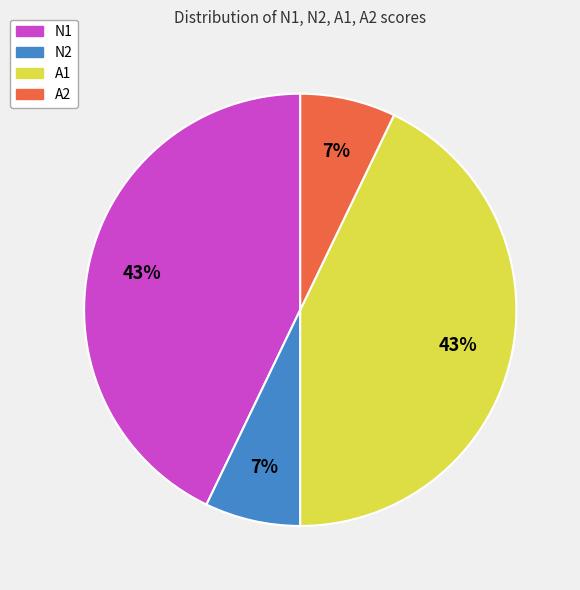

To the nearest percent, what is the combined percentage of N2 and N1?

50%